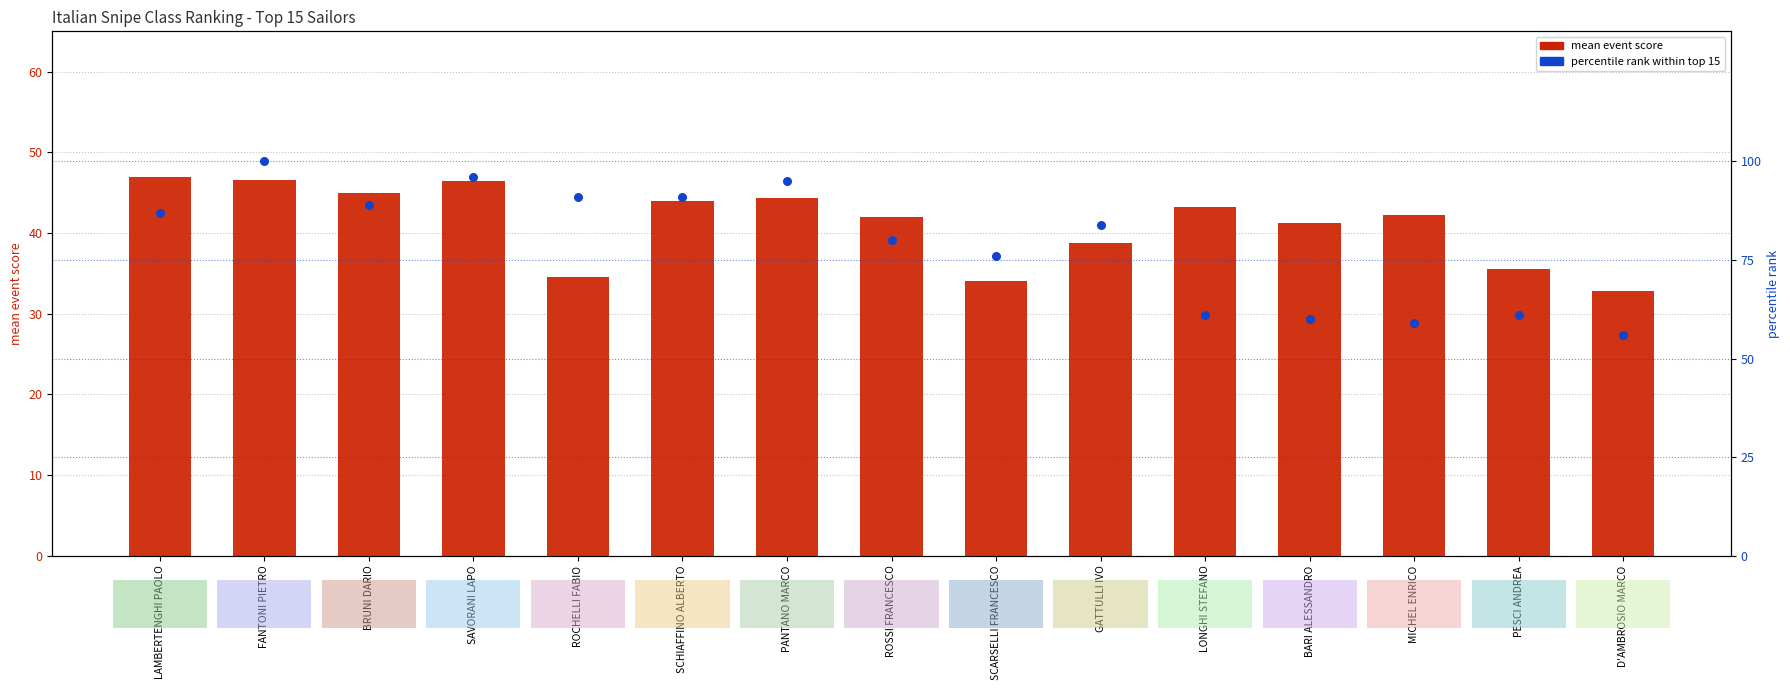

Which series has the largest total across all categories?

percentile rank within top 15